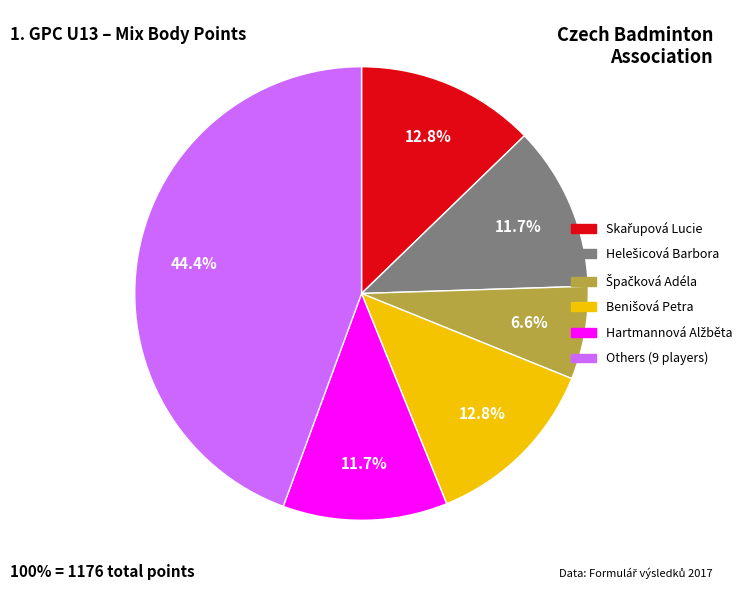

Is there any slice that represents more than half of the pie?

No